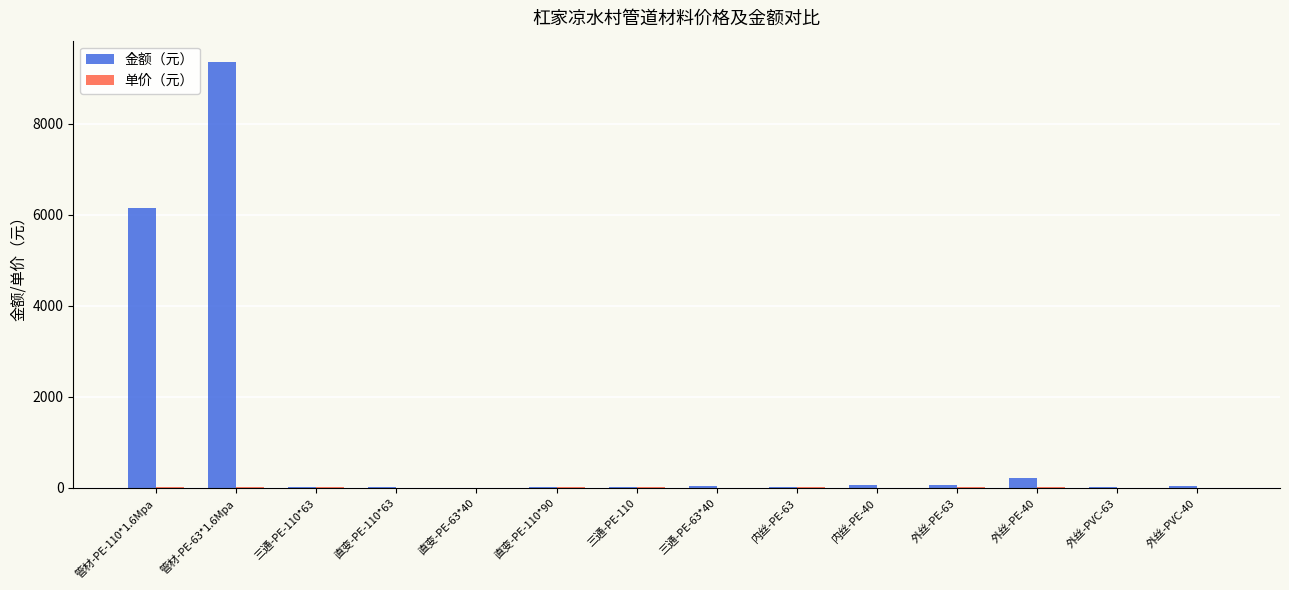

What is the sum of all 金额（元） values?

16055.1